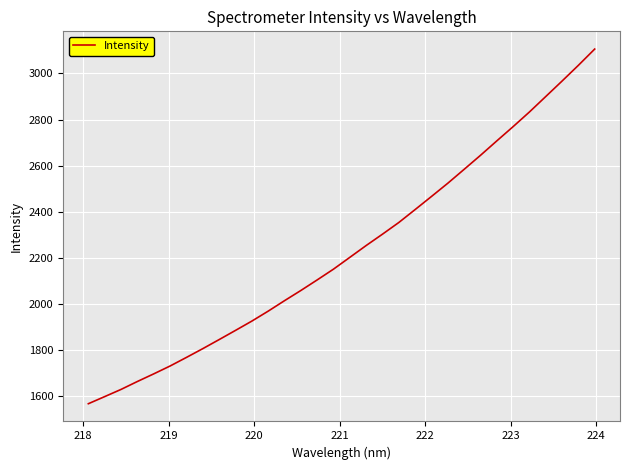

Is this an area chart (filled region under the line)?

No